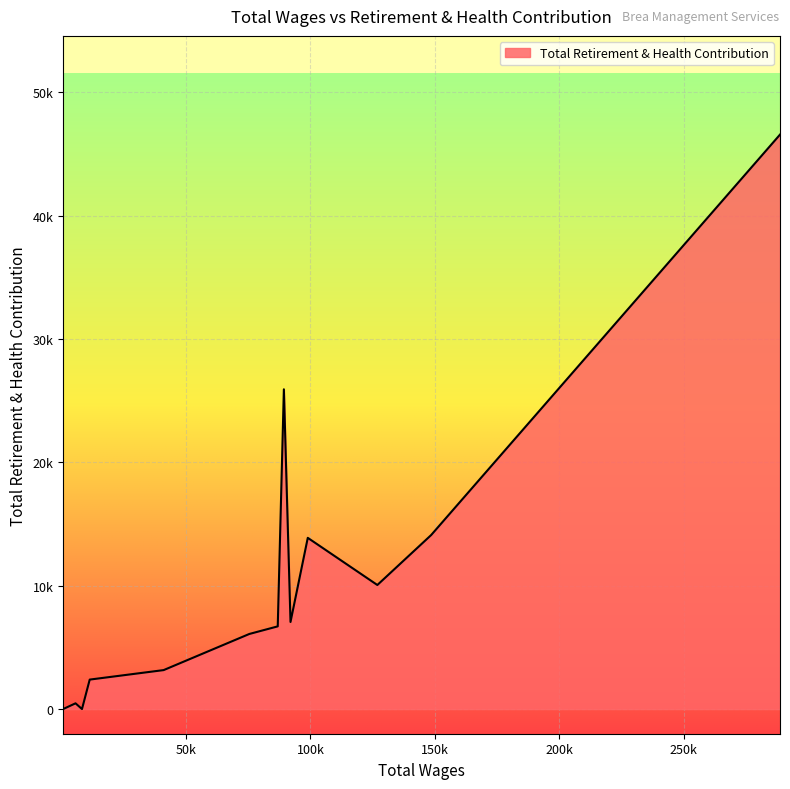

What is the difference between the second highest and minimum values?

25915